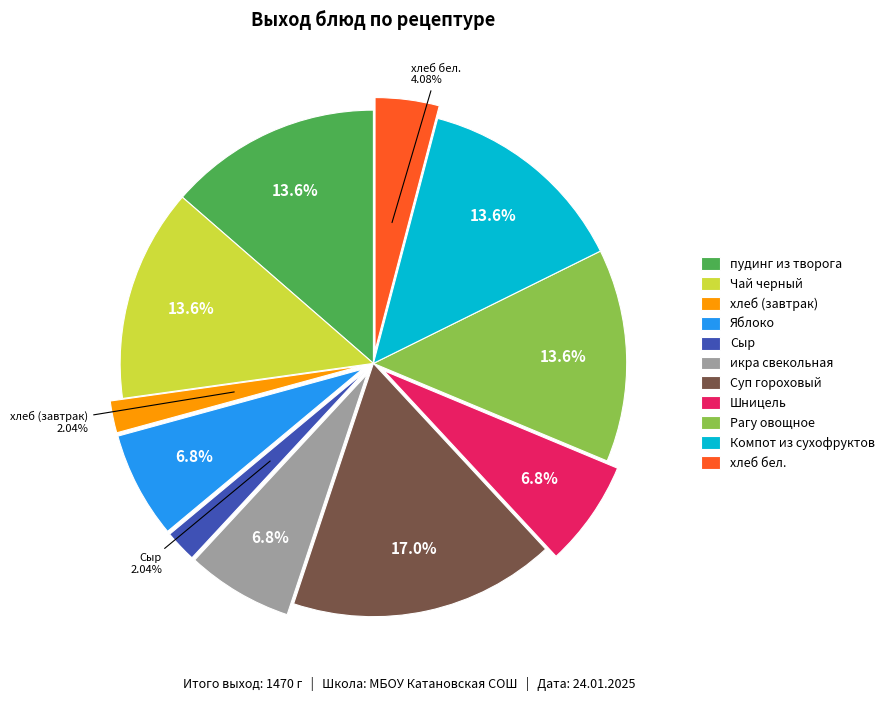

Which category has the biggest portion of the pie?

Суп гороховый